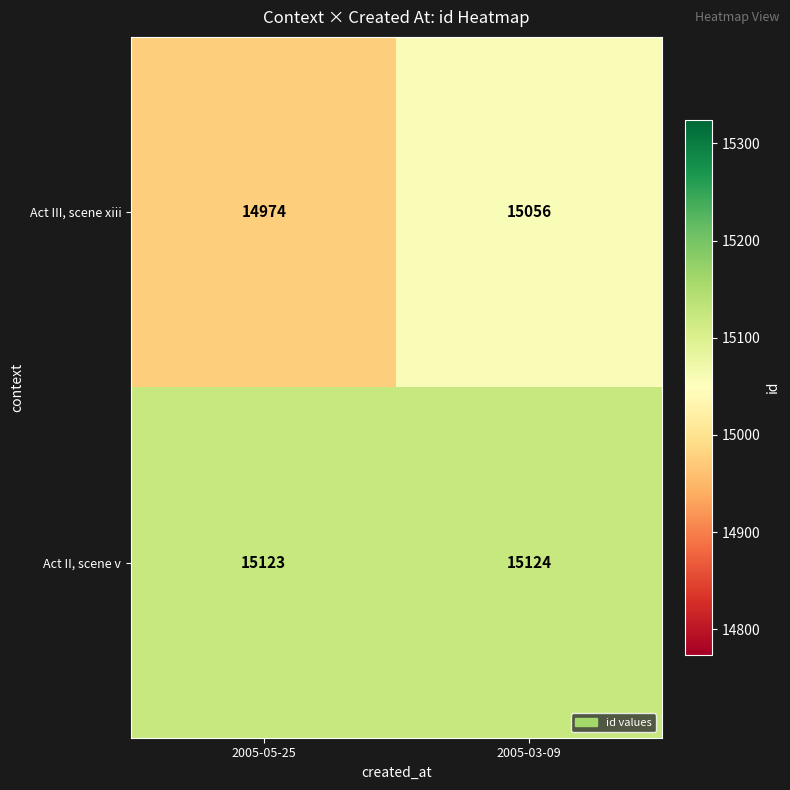

The Act II, scene v series shows 23945 at 2005-05-25. True or false?

False